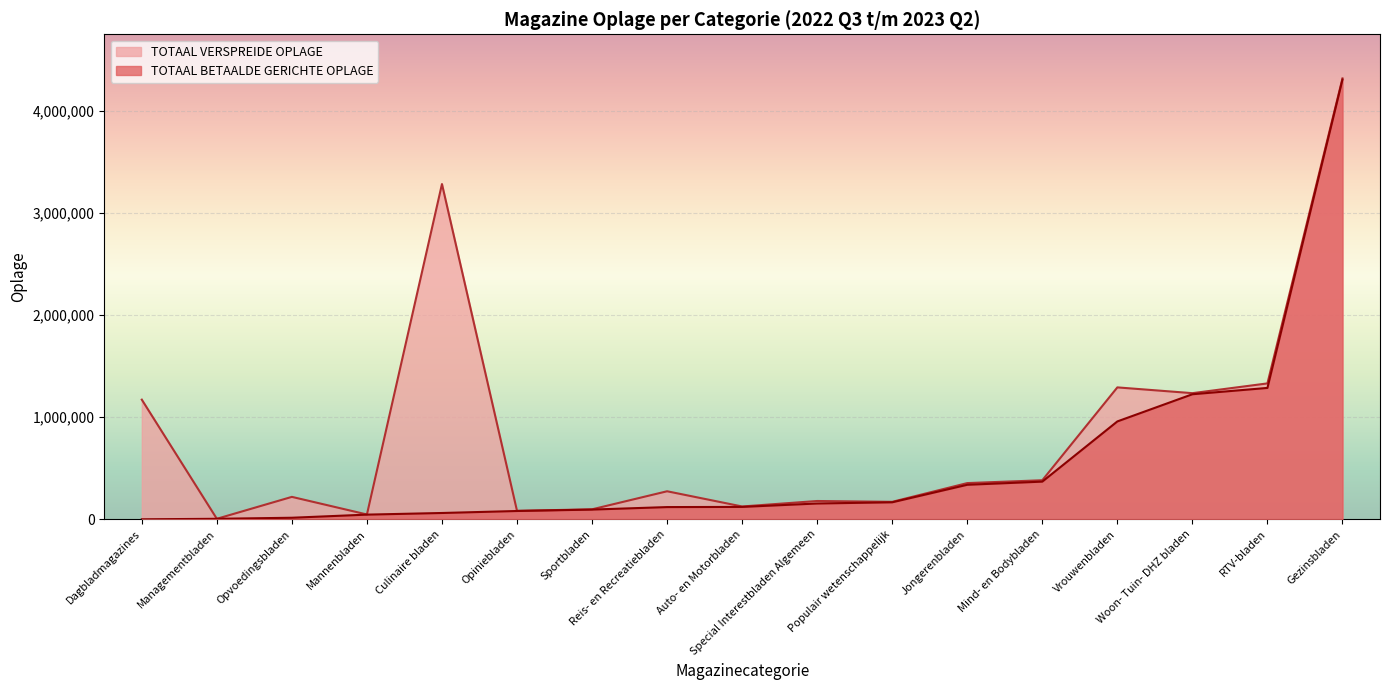

True or false: TOTAAL VERSPREIDE OPLAGE has a value of 179384 at Special Interestbladen Algemeen.

True